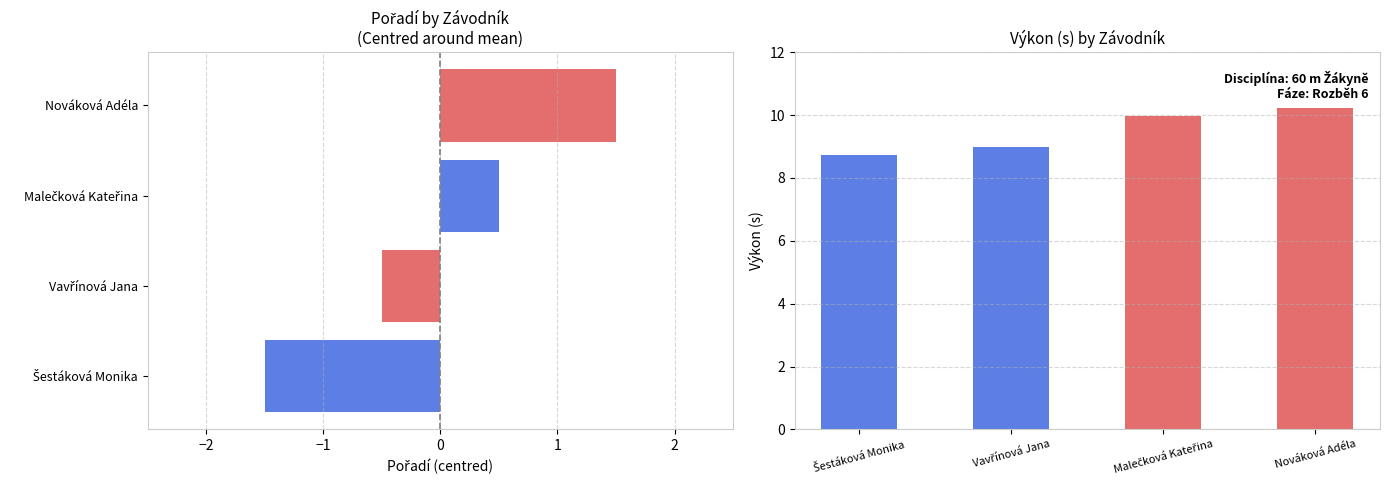

At which label is the value closest to 9?

Vavřínová Jana